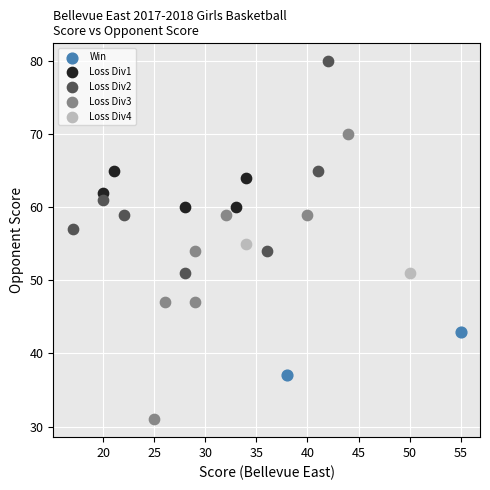

Which series reaches the minimum Y coordinate?

Loss Div3